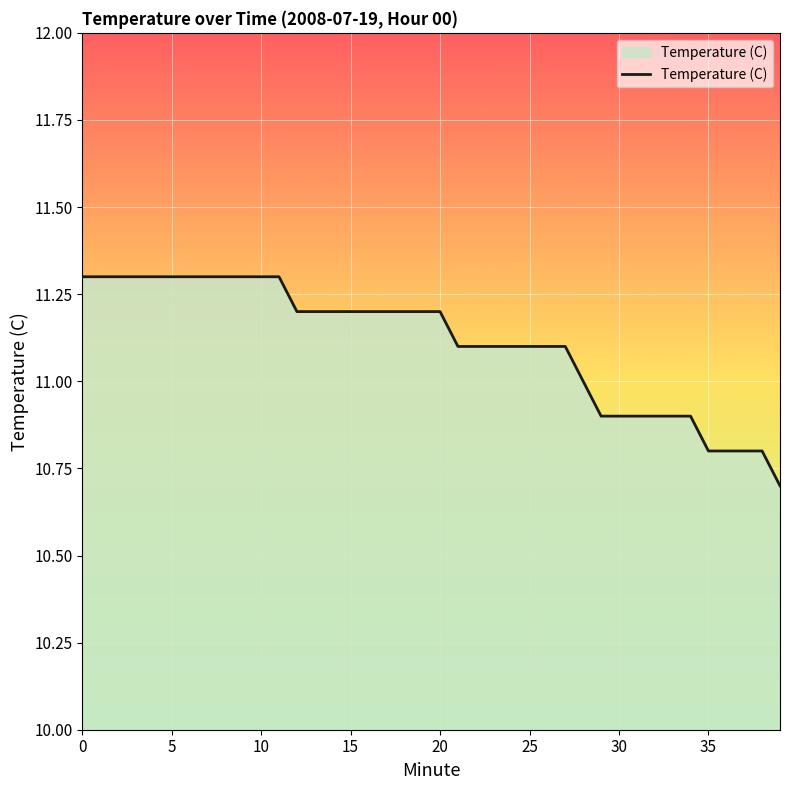

Does the chart display data point markers on the line(s)?

No